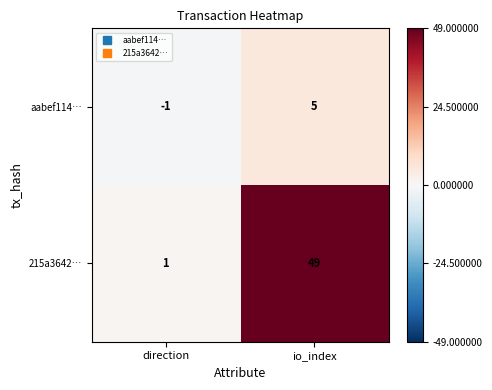

Which series has the largest range (max minus min)?

215a3642…